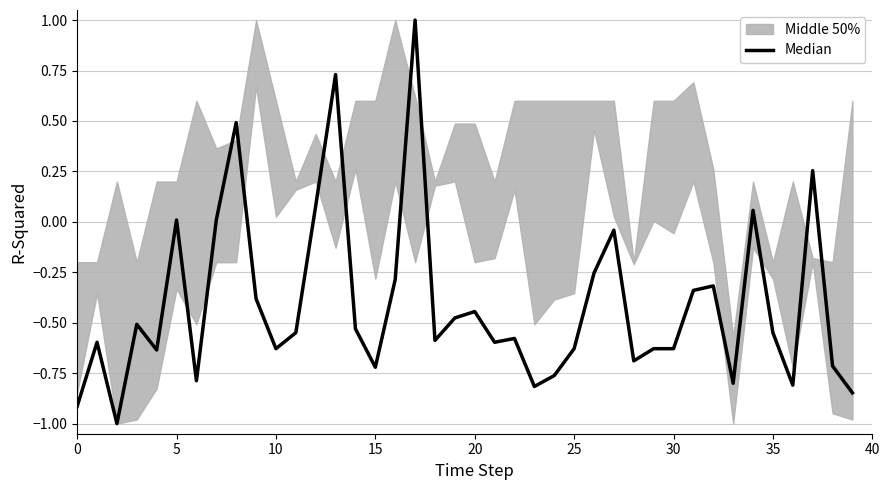

Reading left to right, extract all data points from this chart.

-0.9	-0.6	-1.0	-0.5	-0.6	0.0	-0.8	0.0	0.5	-0.4	-0.6	-0.5	0.1	0.7	-0.5	-0.7	-0.3	1.0	-0.6	-0.5	-0.4	-0.6	-0.6	-0.8	-0.8	-0.6	-0.3	-0.0	-0.7	-0.6	-0.6	-0.3	-0.3	-0.8	0.1	-0.5	-0.8	0.3	-0.7	-0.8